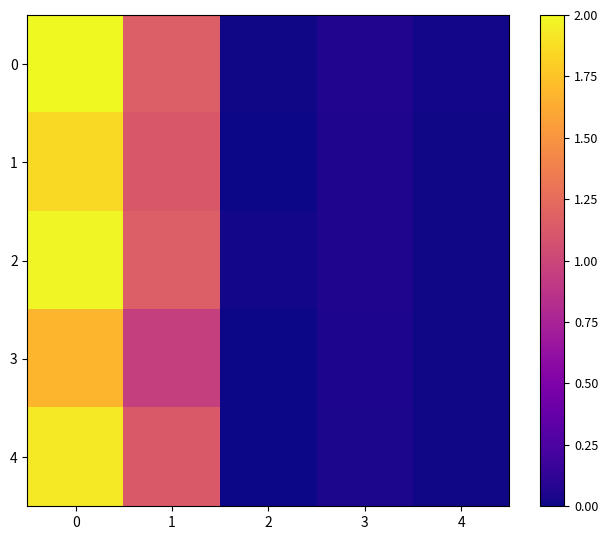

At 3, list the series in order from smallest to largest.

4, 3, 1, 2, 0